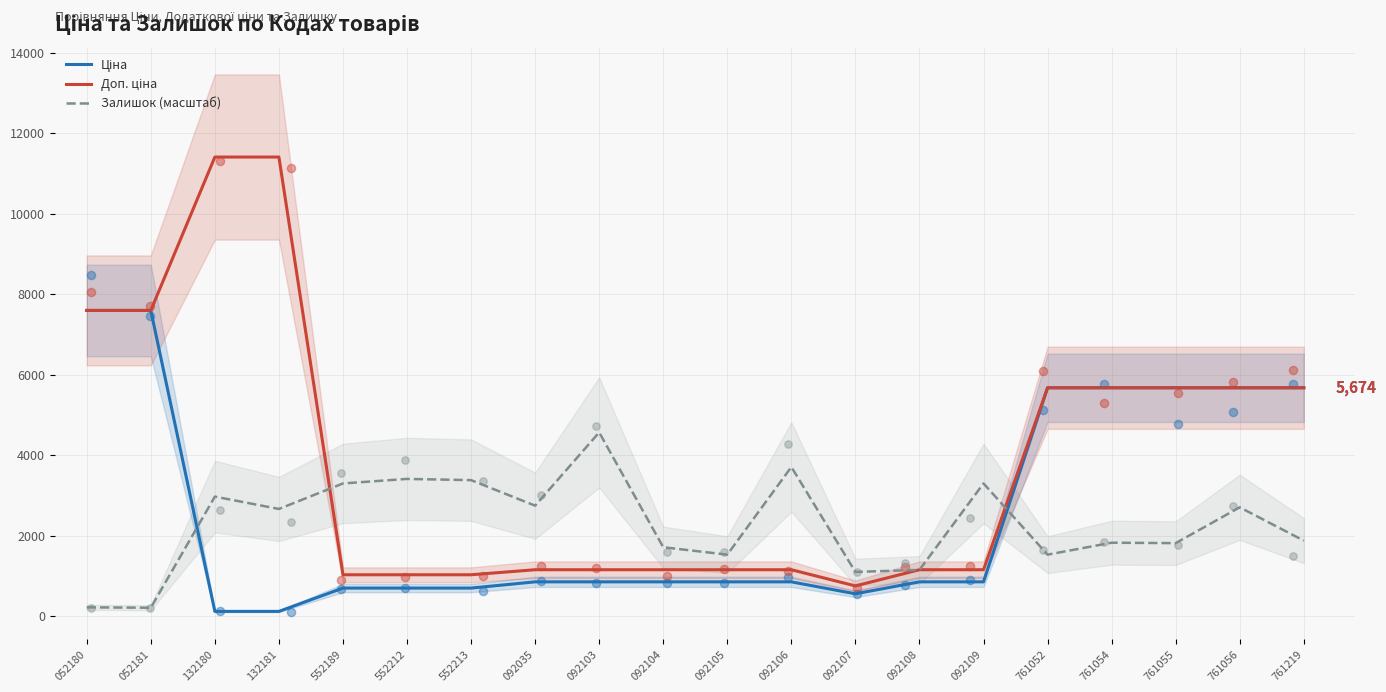

What are all the series names shown in the legend?

Ціна, Доп. ціна, Залишок (масштаб)